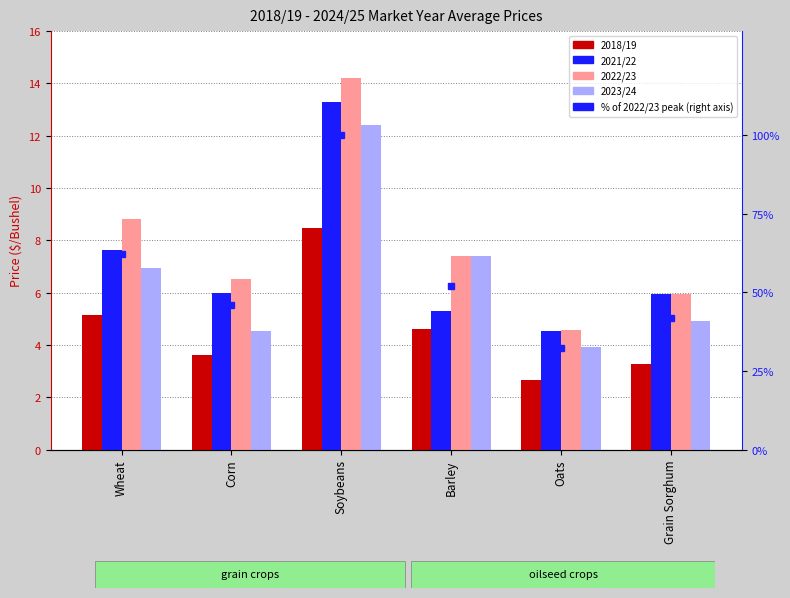

At which category is the sum across all series the highest?

Soybeans